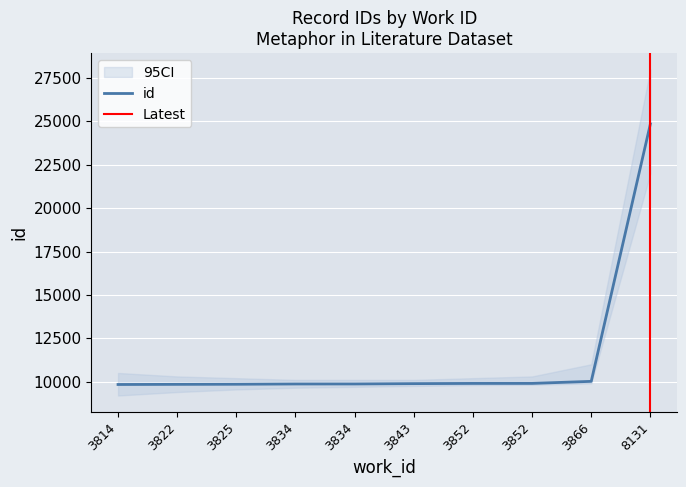

List the labels in order of value, largest first.

8131, 3866, 3852, 3852, 3843, 3834, 3834, 3825, 3822, 3814